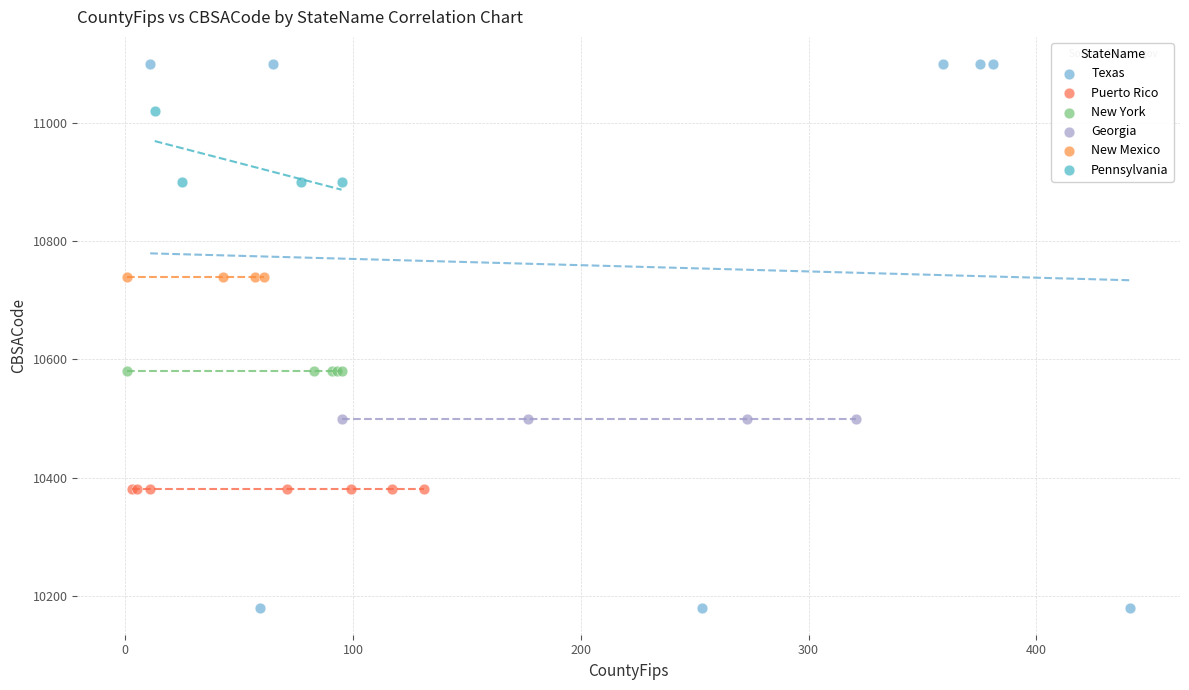

Which series reaches the maximum Y coordinate?

Texas